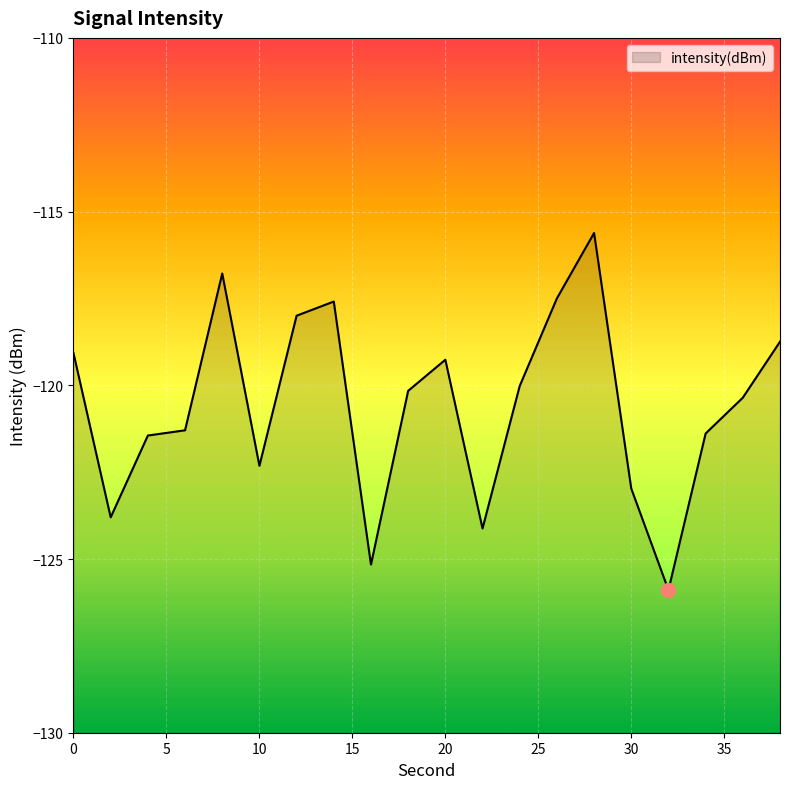

The value at 20 is -119.3. True or false?

True